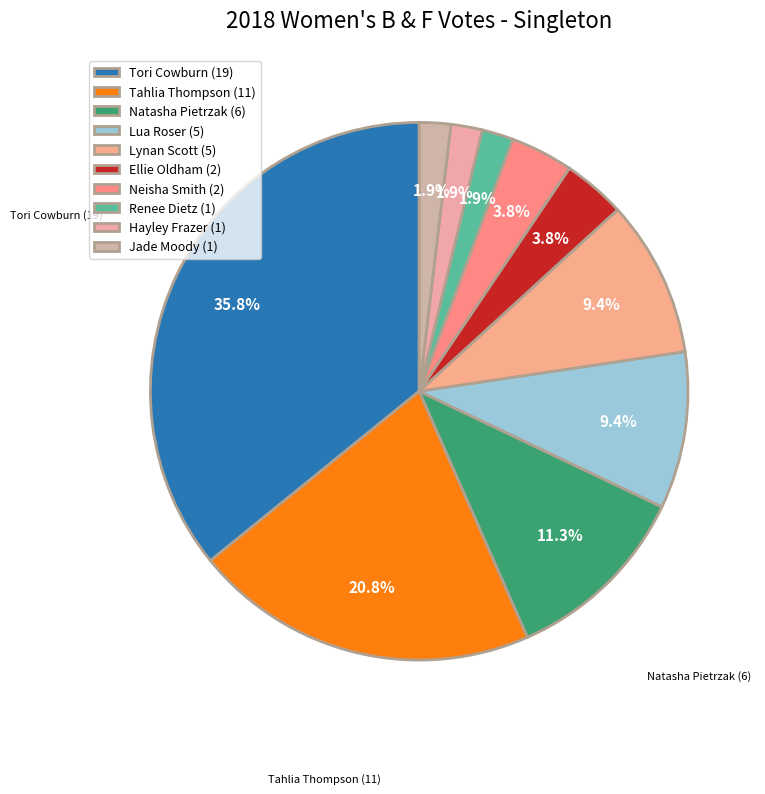

Rank the categories by value from lowest to highest.

Renee Dietz (1), Hayley Frazer (1), Jade Moody (1), Ellie Oldham (2), Neisha Smith (2), Lua Roser (5), Lynan Scott (5), Natasha Pietrzak (6), Tahlia Thompson (11), Tori Cowburn (19)